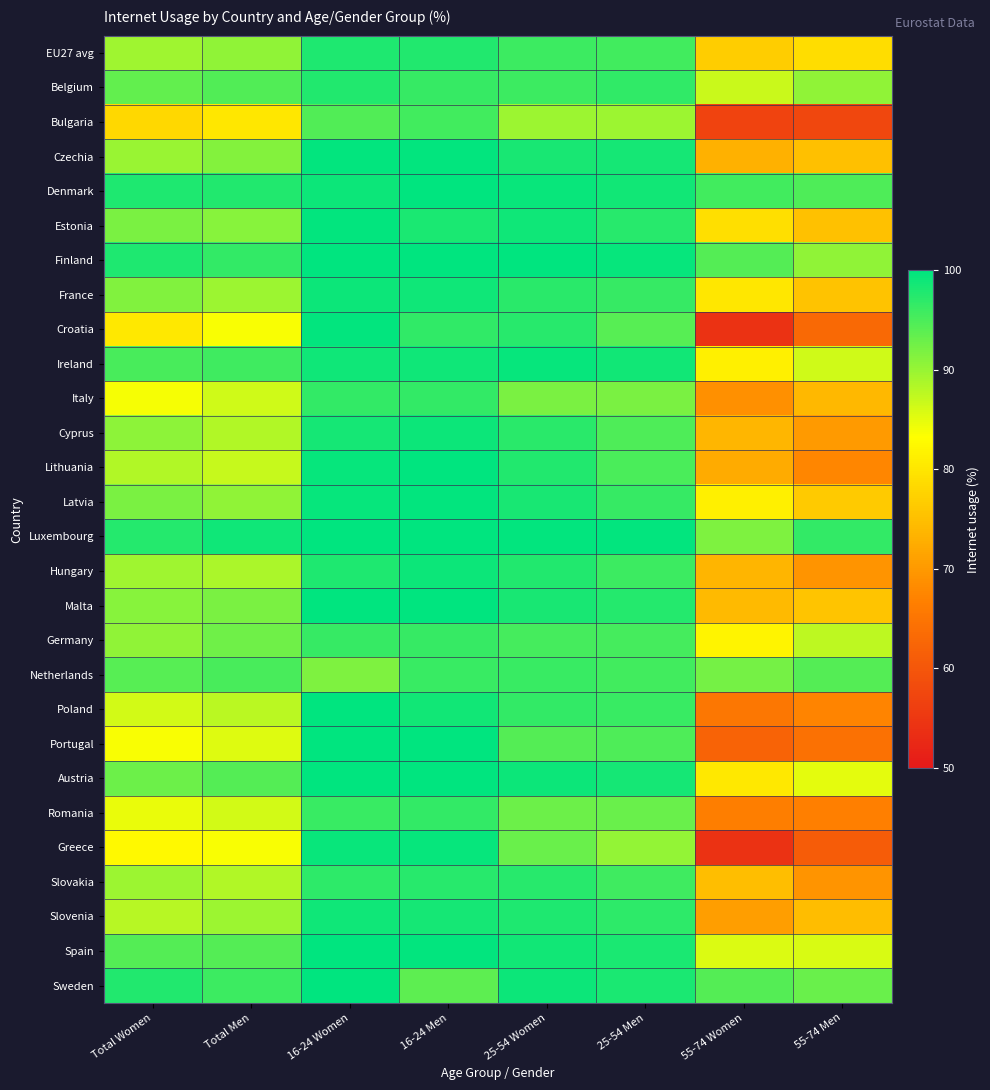

At which category does the chart reach its minimum across all series?

55-74 Women